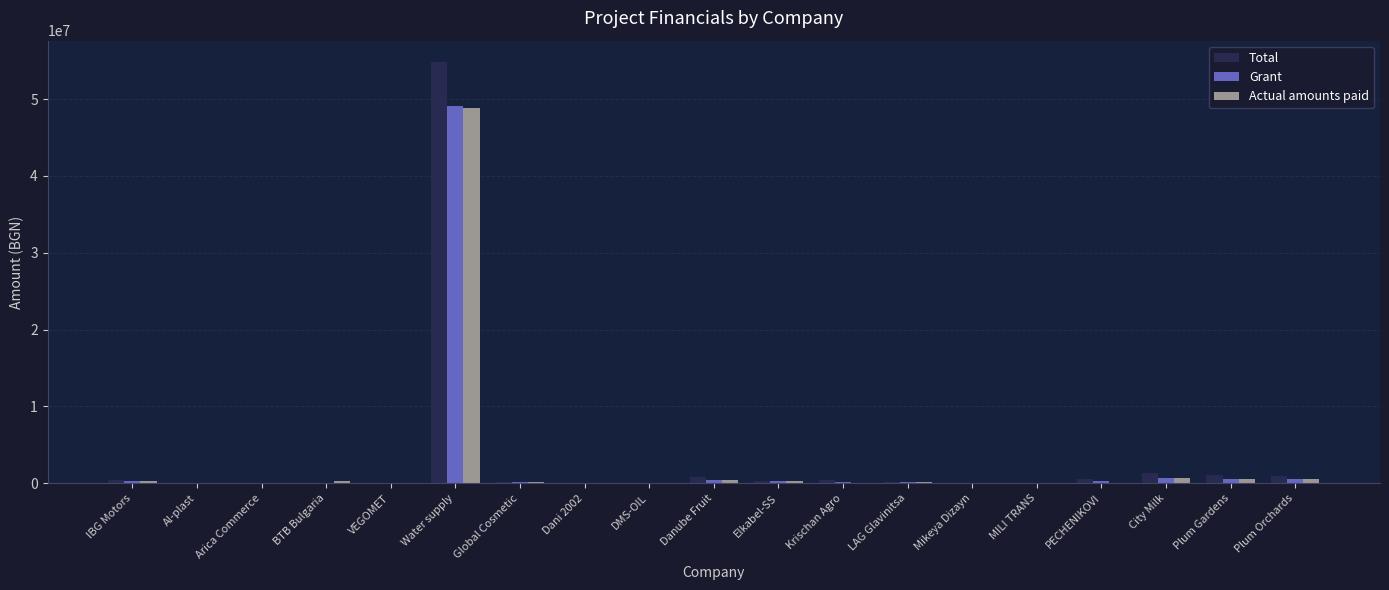

What is the highest value of the Actual amounts paid series?

48864703.4